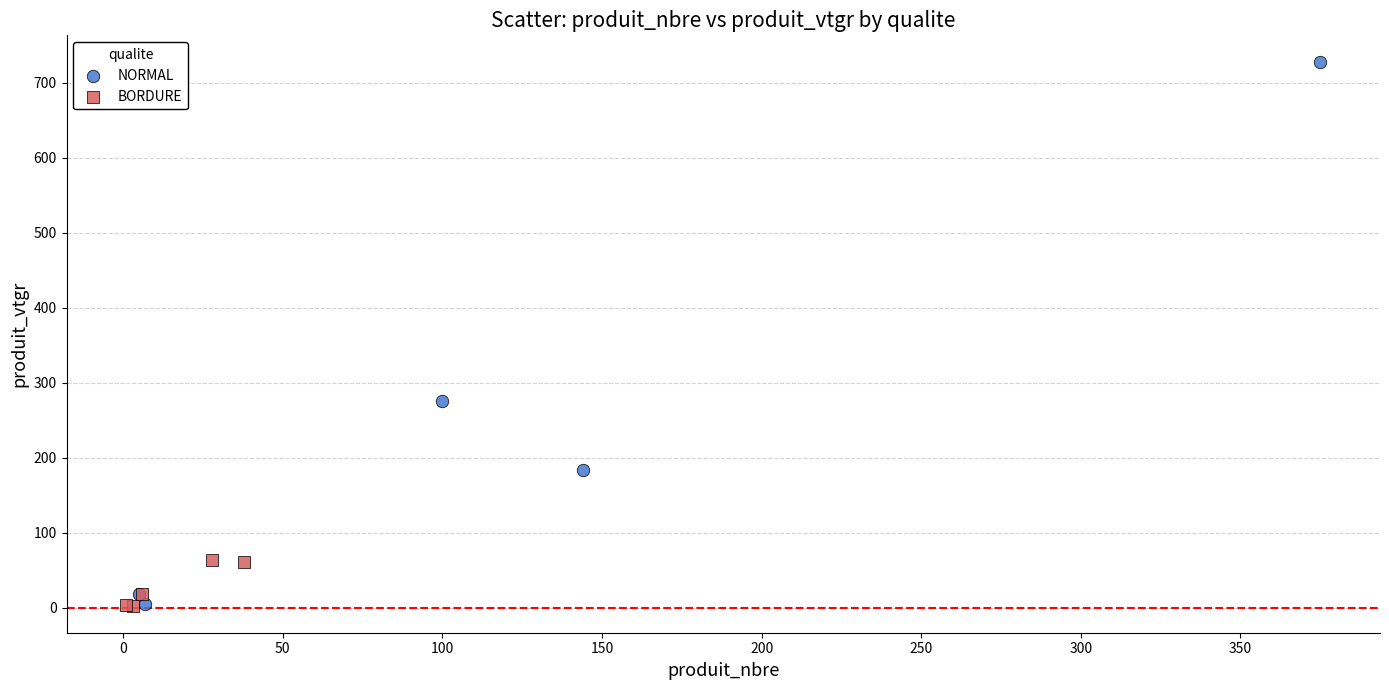

Which series has the largest Y range (max minus min)?

NORMAL